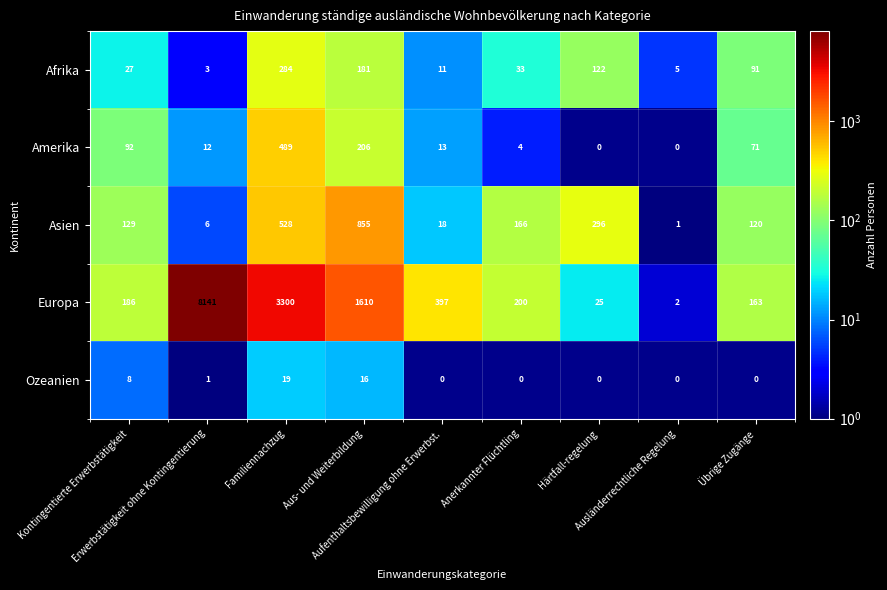

What is the difference between the maximum and second lowest values in the Amerika series?

489